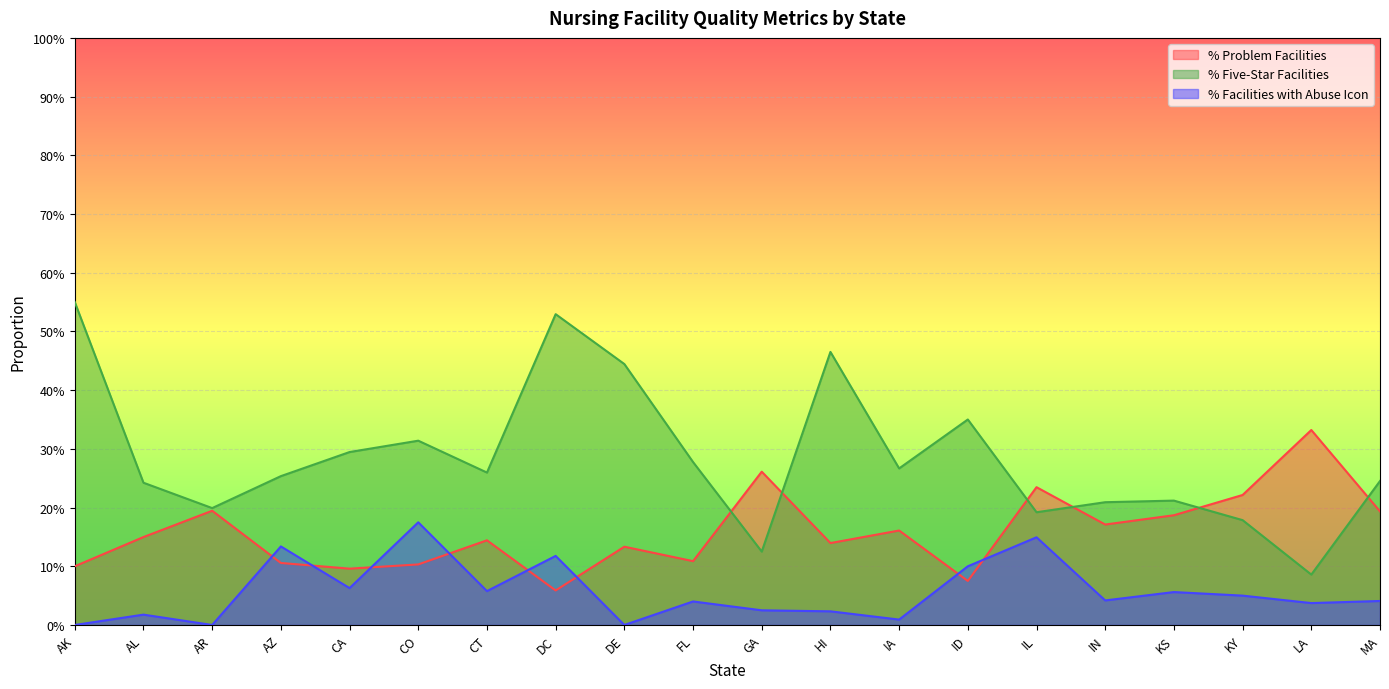

What is the highest value of the % Problem Facilities series?

0.3